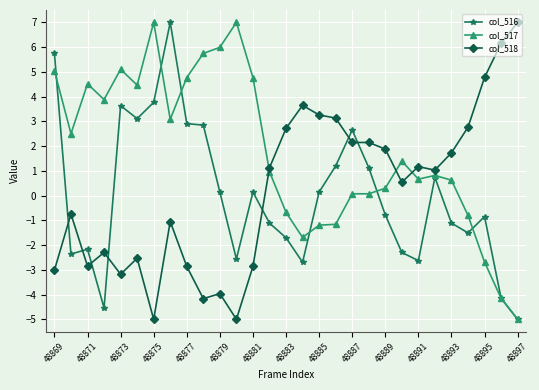

How many values in col_518 are below zero?

13